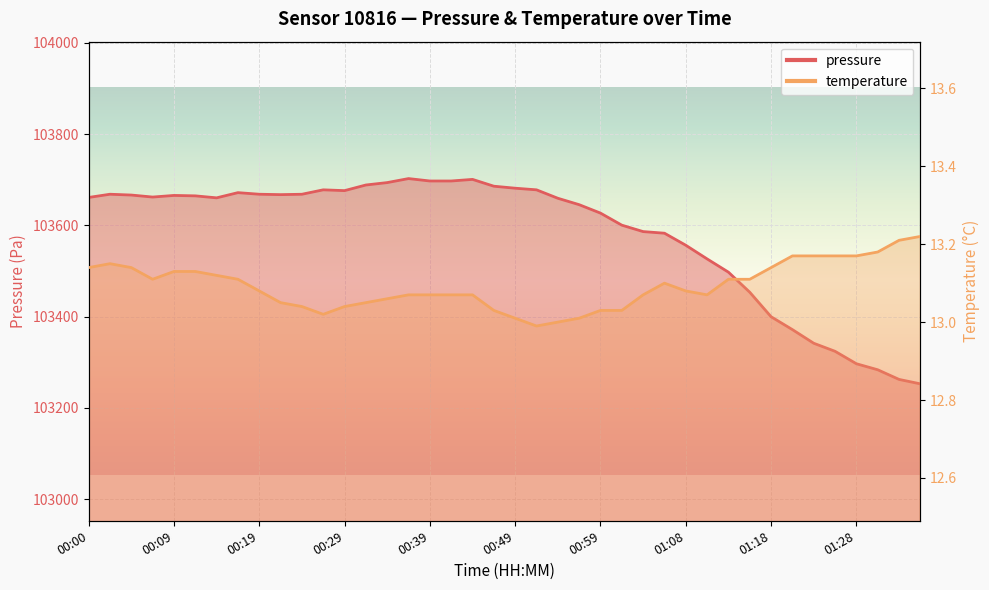

Reading right to left, transcribe all the data shown in this chart.

pressure: 103252.6	103262.3	103283.4	103296.6	103323.9	103341.5	103371.4	103399.6	103453.3	103497.3	103526.3	103556.3	103582.7	103586.2	103600.3	103626.7	103645.2	103659.2	103677.7	103681.2	103685.6	103700.6	103697.1	103697.1	103702.3	103693.6	103688.3	103675.9	103677.7	103668.0	103667.2	103668.0	103671.5	103660.1	103664.5	103665.4	103661.9	103666.3	103668.0	103661.0
temperature: 13.2	13.2	13.2	13.2	13.2	13.2	13.2	13.1	13.1	13.1	13.1	13.1	13.1	13.1	13.0	13.0	13.0	13.0	13.0	13.0	13.0	13.1	13.1	13.1	13.1	13.1	13.1	13.0	13.0	13.0	13.1	13.1	13.1	13.1	13.1	13.1	13.1	13.1	13.2	13.1